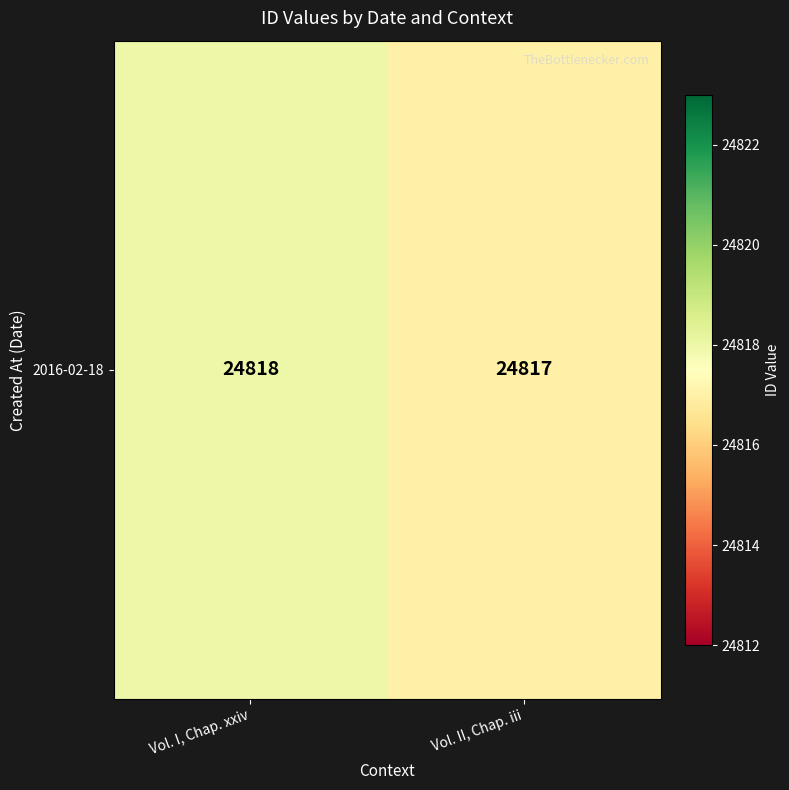

Rank the categories by value from lowest to highest.

Vol. II, Chap. iii, Vol. I, Chap. xxiv